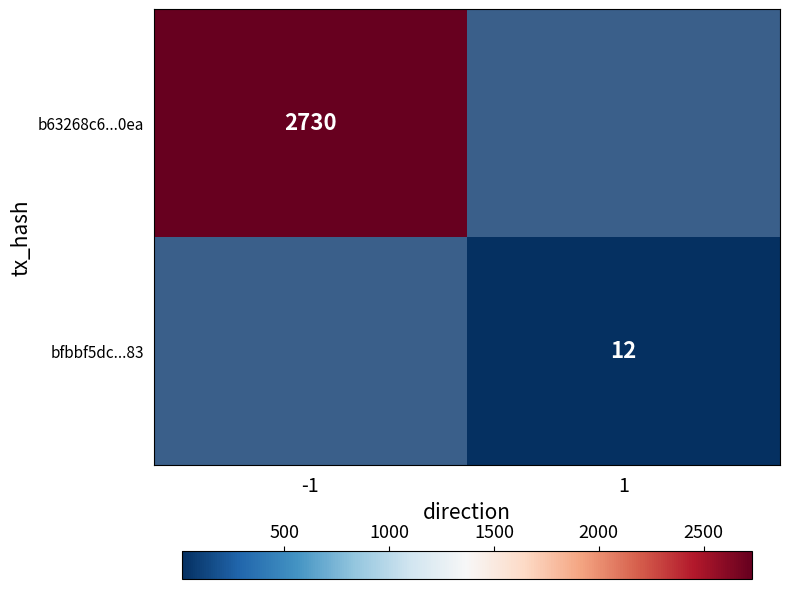

At how many categories does at least one series exceed 2252?

1